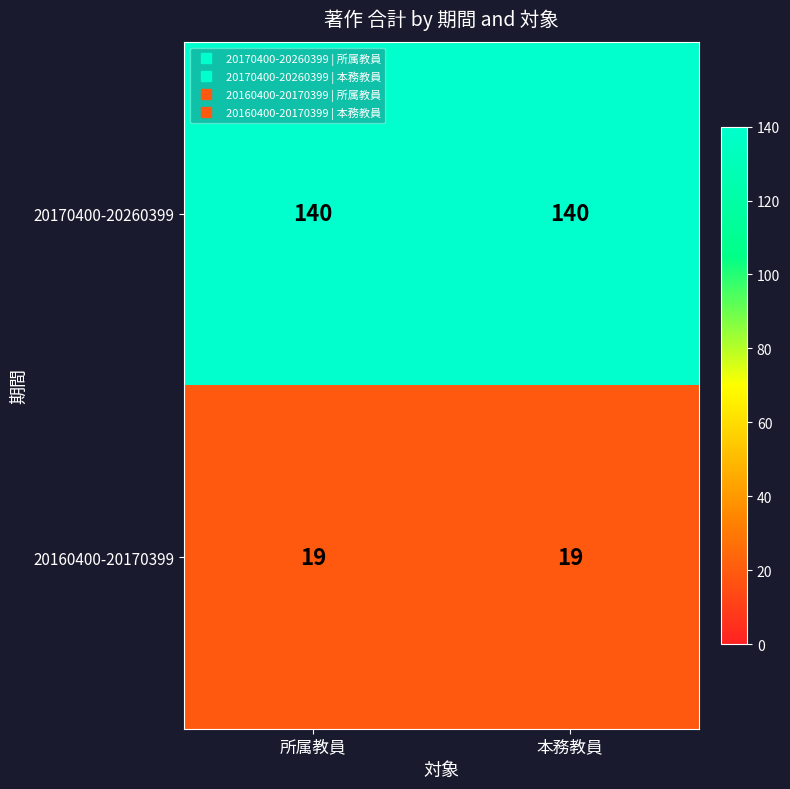

Is it true that 20160400-20170399 equals 19 at 本務教員?

True